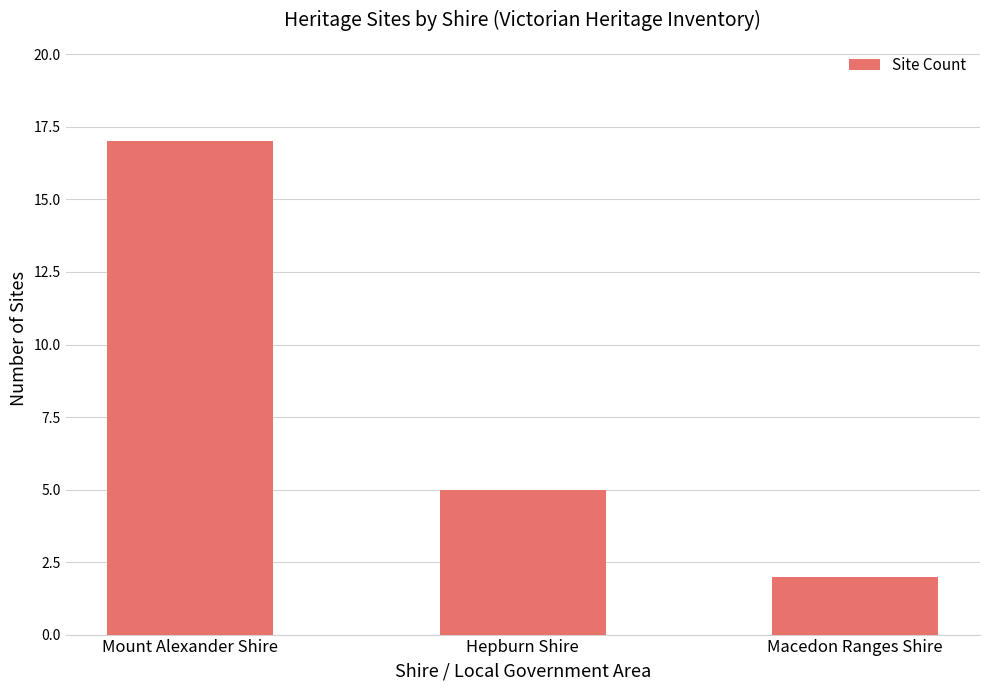

Reading left to right, extract all data points from this chart.

17	5	2